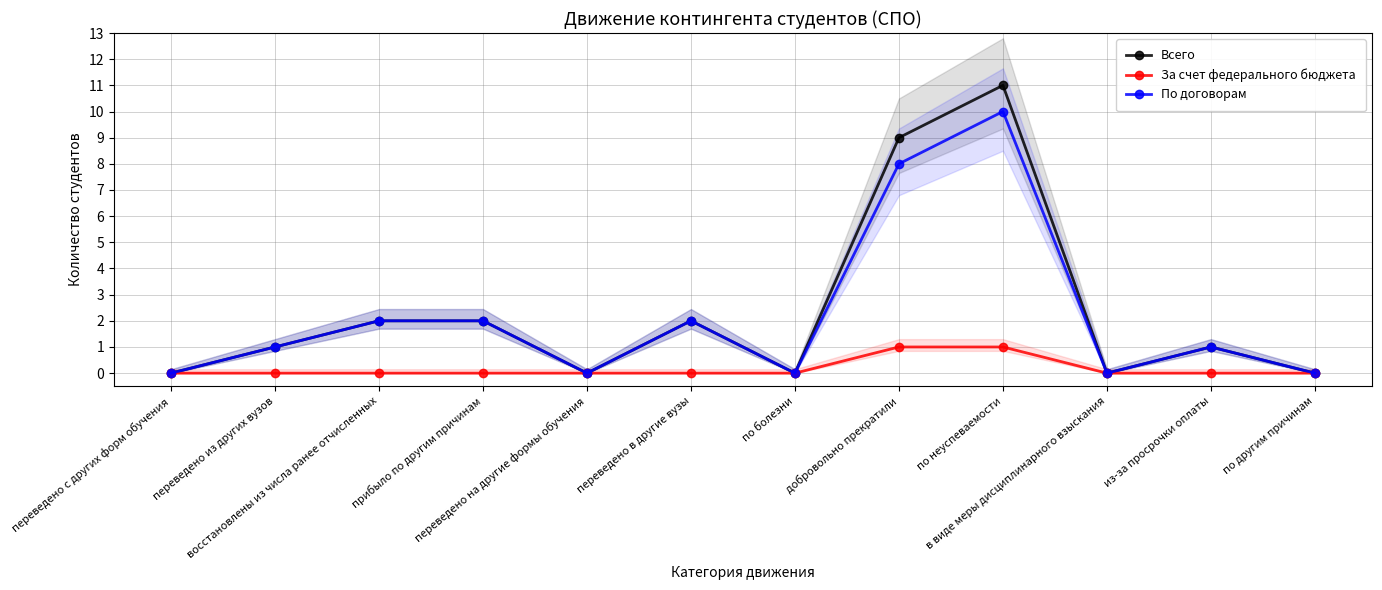

True or false: Всего and За счет федерального бюджета cross at least once.

False